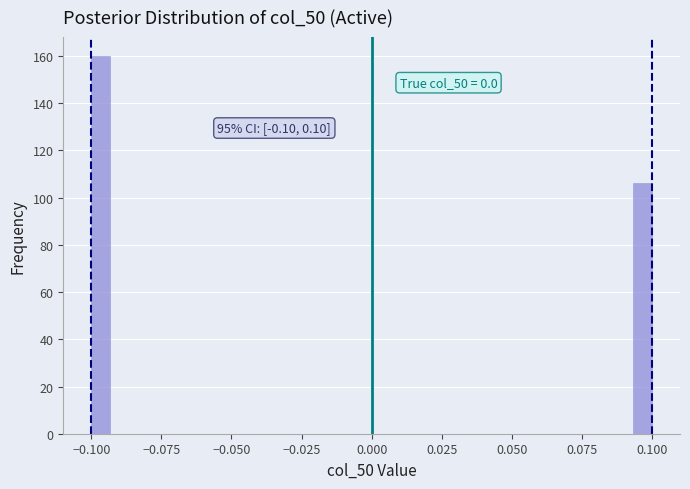

Read against the x-axis, roughly where is the centre of the tallest bar?

-0.095